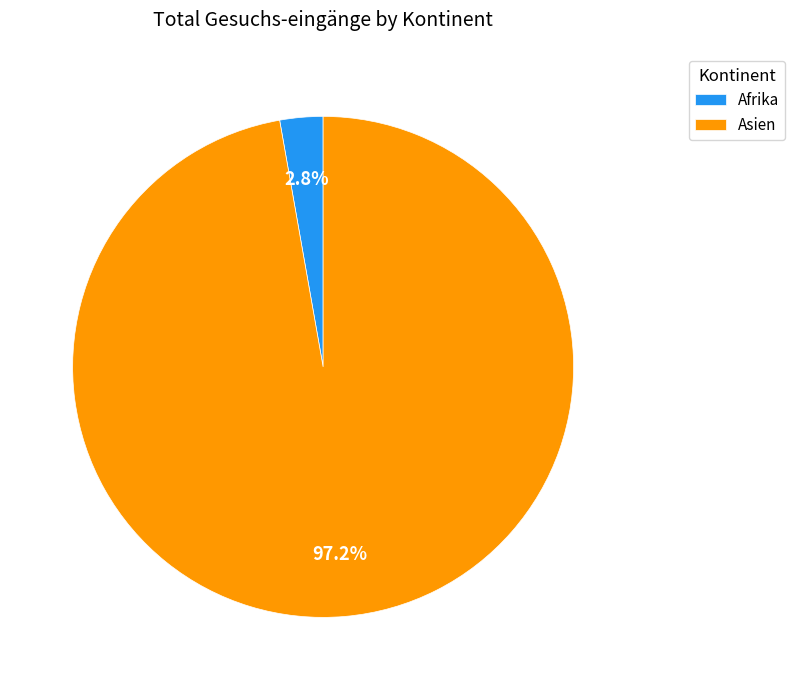

Which has a higher value, Afrika or Asien?

Asien